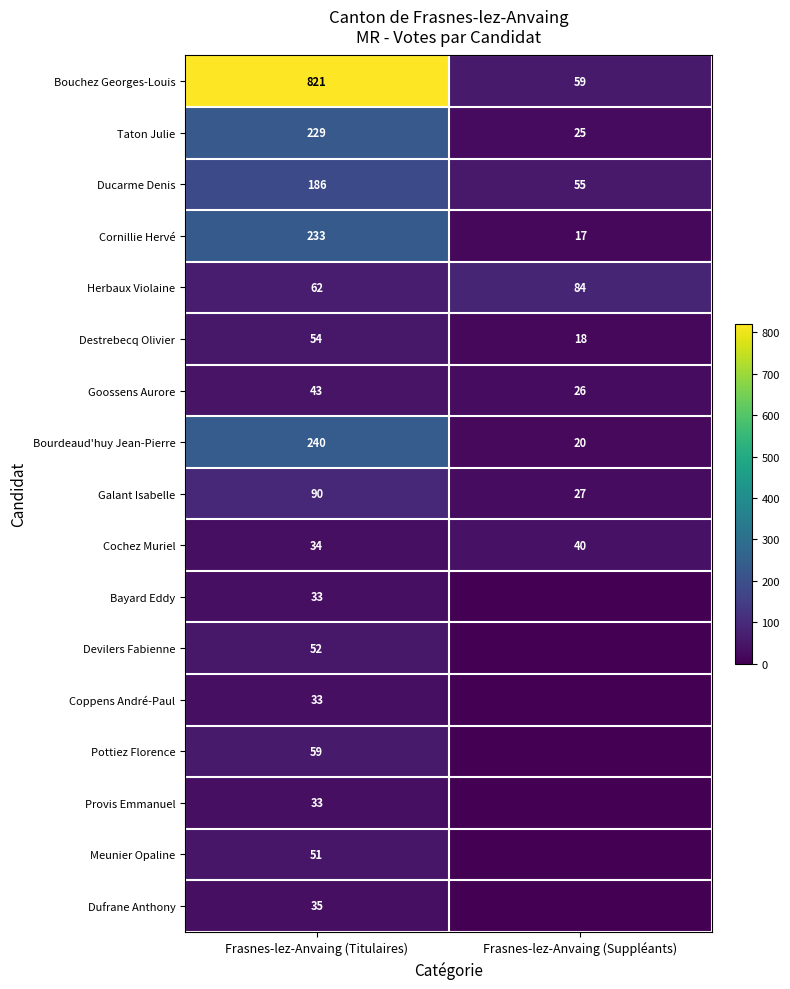

What is the spread (max minus min) of values at Frasnes-lez-Anvaing (Titulaires)?

788